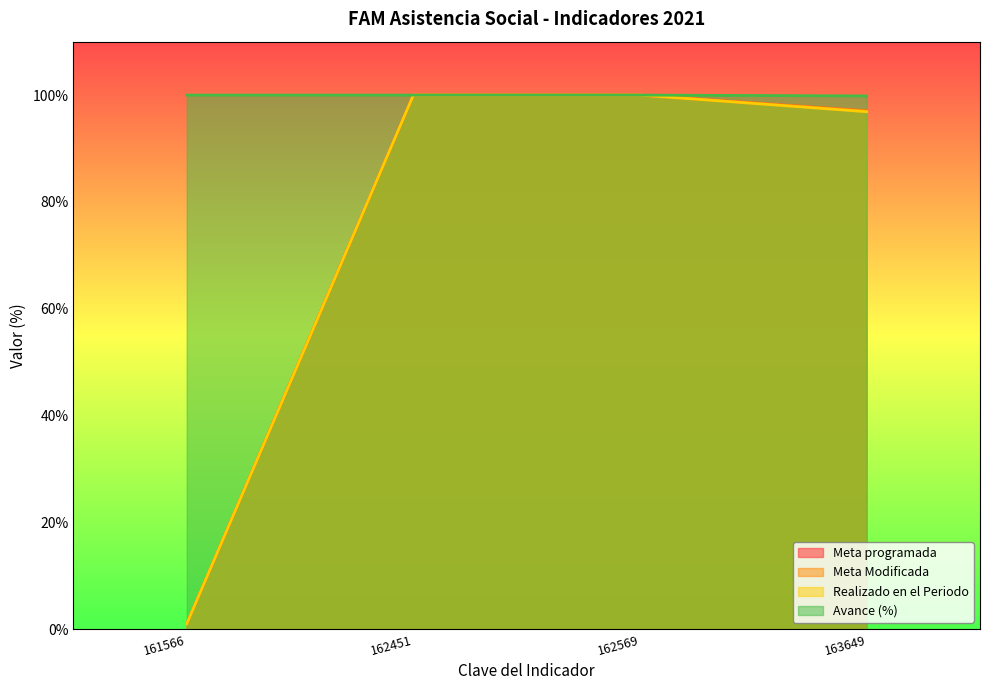

Where is Meta Modificada nearest to the value 50?

163649